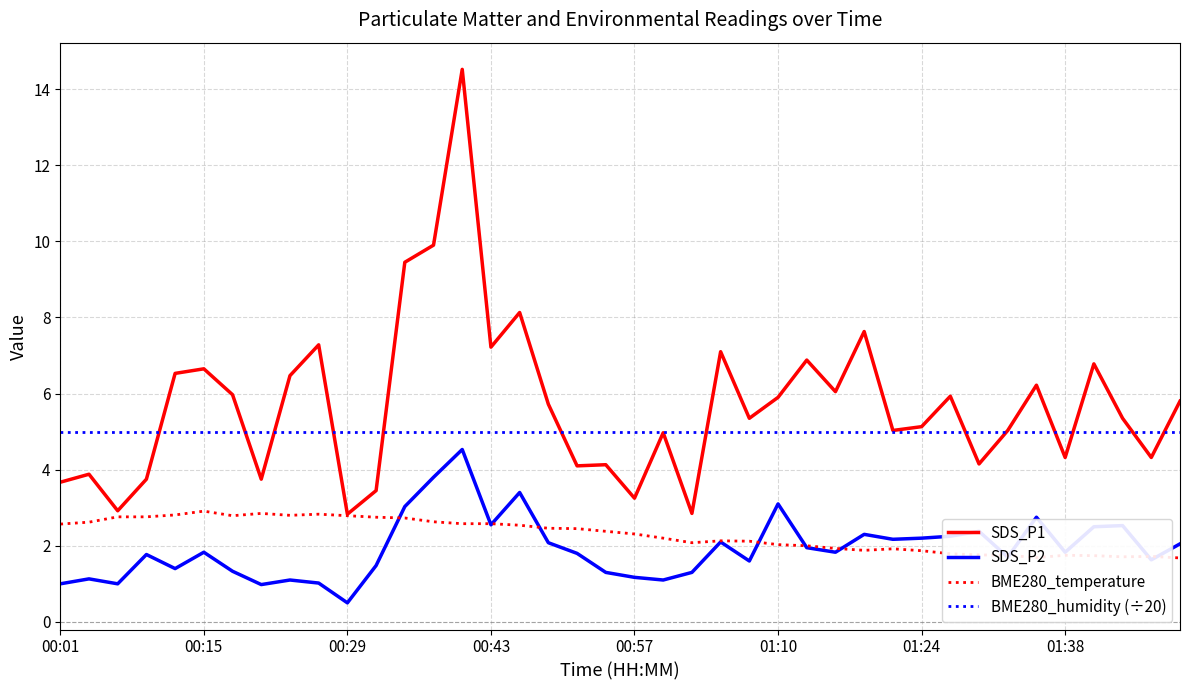

True or false: SDS_P1 and SDS_P2 intersect in this chart.

False